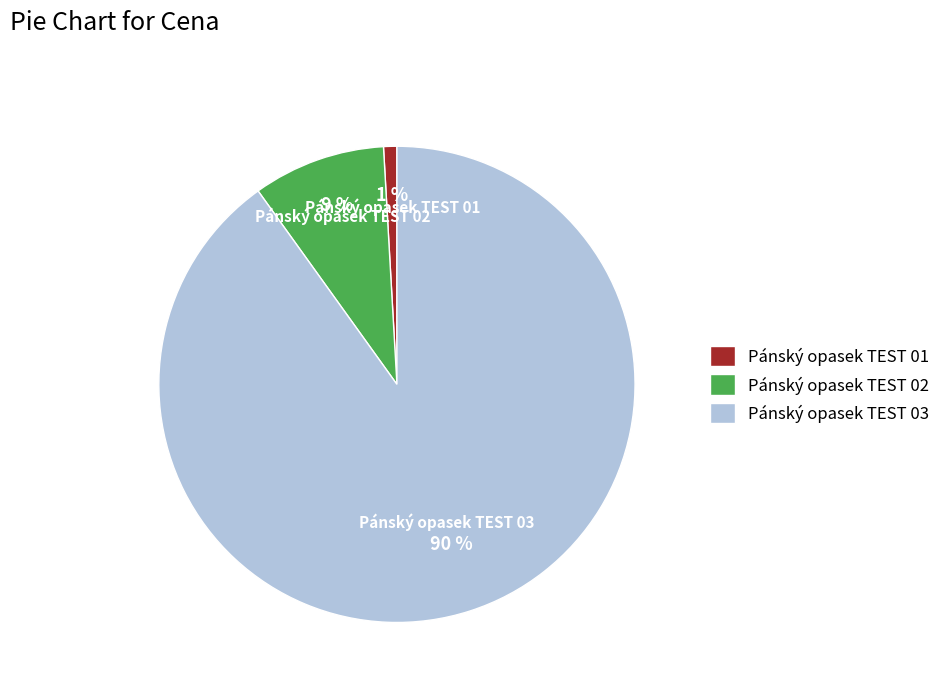

Do Pánský opasek TEST 02 and Pánský opasek TEST 01 together represent more than half of the pie?

No